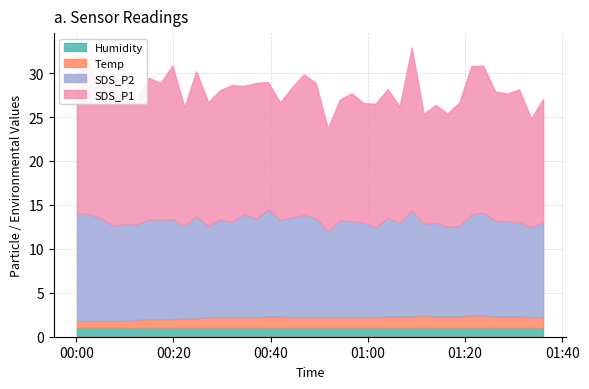

Reading right to left, list all the values displayed in this chart.

SDS_P1: 2022/03/07 01:36:05=14.1	2022/03/07 01:33:37=12.4	2022/03/07 01:31:08=15.1	2022/03/07 01:28:39=14.5	2022/03/07 01:26:12=14.7	2022/03/07 01:23:45=16.7	2022/03/07 01:21:18=16.9	2022/03/07 01:18:51=14.1	2022/03/07 01:16:24=12.9	2022/03/07 01:13:57=13.4	2022/03/07 01:11:30=12.6	2022/03/07 01:09:02=18.5	2022/03/07 01:06:33=13.2	2022/03/07 01:04:06=14.7	2022/03/07 01:01:36=14.1	2022/03/07 00:59:08=13.6	2022/03/07 00:56:41=14.6	2022/03/07 00:54:14=13.8	2022/03/07 00:51:46=11.7	2022/03/07 00:49:19=15.3	2022/03/07 00:46:51=16.0	2022/03/07 00:44:24=14.8	2022/03/07 00:41:57=13.3	2022/03/07 00:39:30=14.5	2022/03/07 00:37:03=15.5	2022/03/07 00:34:31=14.6	2022/03/07 00:32:04=15.6	2022/03/07 00:29:36=14.7	2022/03/07 00:27:09=14.1	2022/03/07 00:24:42=16.5	2022/03/07 00:22:15=13.5	2022/03/07 00:19:48=17.5	2022/03/07 00:17:21=15.6	2022/03/07 00:14:54=16.2	2022/03/07 00:12:27=14.2	2022/03/07 00:10:00=14.9	2022/03/07 00:07:33=17.5	2022/03/07 00:05:05=14.4	2022/03/07 00:02:38=17.1	2022/03/07 00:00:11=18.4
SDS_P2: 2022/03/07 01:36:05=10.8	2022/03/07 01:33:37=10.2	2022/03/07 01:31:08=10.7	2022/03/07 01:28:39=10.8	2022/03/07 01:26:12=10.9	2022/03/07 01:23:45=11.7	2022/03/07 01:21:18=11.5	2022/03/07 01:18:51=10.3	2022/03/07 01:16:24=10.2	2022/03/07 01:13:57=10.7	2022/03/07 01:11:30=10.4	2022/03/07 01:09:02=12.1	2022/03/07 01:06:33=10.7	2022/03/07 01:04:06=11.2	2022/03/07 01:01:36=10.2	2022/03/07 00:59:08=10.8	2022/03/07 00:56:41=10.9	2022/03/07 00:54:14=11.0	2022/03/07 00:51:46=9.8	2022/03/07 00:49:19=11.3	2022/03/07 00:46:51=11.6	2022/03/07 00:44:24=11.4	2022/03/07 00:41:57=11.0	2022/03/07 00:39:30=12.2	2022/03/07 00:37:03=11.2	2022/03/07 00:34:31=11.8	2022/03/07 00:32:04=10.8	2022/03/07 00:29:36=11.1	2022/03/07 00:27:09=10.4	2022/03/07 00:24:42=11.6	2022/03/07 00:22:15=10.5	2022/03/07 00:19:48=11.4	2022/03/07 00:17:21=11.3	2022/03/07 00:14:54=11.3	2022/03/07 00:12:27=10.9	2022/03/07 00:10:00=11.0	2022/03/07 00:07:33=10.8	2022/03/07 00:05:05=11.7	2022/03/07 00:02:38=12.2	2022/03/07 00:00:11=12.2
Temp: 2022/03/07 01:36:05=1.2	2022/03/07 01:33:37=1.2	2022/03/07 01:31:08=1.3	2022/03/07 01:28:39=1.3	2022/03/07 01:26:12=1.3	2022/03/07 01:23:45=1.4	2022/03/07 01:21:18=1.4	2022/03/07 01:18:51=1.3	2022/03/07 01:16:24=1.3	2022/03/07 01:13:57=1.3	2022/03/07 01:11:30=1.4	2022/03/07 01:09:02=1.3	2022/03/07 01:06:33=1.3	2022/03/07 01:04:06=1.3	2022/03/07 01:01:36=1.2	2022/03/07 00:59:08=1.2	2022/03/07 00:56:41=1.2	2022/03/07 00:54:14=1.2	2022/03/07 00:51:46=1.2	2022/03/07 00:49:19=1.2	2022/03/07 00:46:51=1.2	2022/03/07 00:44:24=1.2	2022/03/07 00:41:57=1.3	2022/03/07 00:39:30=1.3	2022/03/07 00:37:03=1.2	2022/03/07 00:34:31=1.2	2022/03/07 00:32:04=1.2	2022/03/07 00:29:36=1.2	2022/03/07 00:27:09=1.2	2022/03/07 00:24:42=1.1	2022/03/07 00:22:15=1.1	2022/03/07 00:19:48=1.0	2022/03/07 00:17:21=1.0	2022/03/07 00:14:54=1.0	2022/03/07 00:12:27=0.9	2022/03/07 00:10:00=0.8	2022/03/07 00:07:33=0.8	2022/03/07 00:05:05=0.8	2022/03/07 00:02:38=0.8	2022/03/07 00:00:11=0.8
Humidity: 2022/03/07 01:36:05=1.0	2022/03/07 01:33:37=1.0	2022/03/07 01:31:08=1.0	2022/03/07 01:28:39=1.0	2022/03/07 01:26:12=1.0	2022/03/07 01:23:45=1.0	2022/03/07 01:21:18=1.0	2022/03/07 01:18:51=1.0	2022/03/07 01:16:24=1.0	2022/03/07 01:13:57=1.0	2022/03/07 01:11:30=1.0	2022/03/07 01:09:02=1.0	2022/03/07 01:06:33=1.0	2022/03/07 01:04:06=1.0	2022/03/07 01:01:36=1.0	2022/03/07 00:59:08=1.0	2022/03/07 00:56:41=1.0	2022/03/07 00:54:14=1.0	2022/03/07 00:51:46=1.0	2022/03/07 00:49:19=1.0	2022/03/07 00:46:51=1.0	2022/03/07 00:44:24=1.0	2022/03/07 00:41:57=1.0	2022/03/07 00:39:30=1.0	2022/03/07 00:37:03=1.0	2022/03/07 00:34:31=1.0	2022/03/07 00:32:04=1.0	2022/03/07 00:29:36=1.0	2022/03/07 00:27:09=1.0	2022/03/07 00:24:42=1.0	2022/03/07 00:22:15=1.0	2022/03/07 00:19:48=1.0	2022/03/07 00:17:21=1.0	2022/03/07 00:14:54=1.0	2022/03/07 00:12:27=1.0	2022/03/07 00:10:00=1.0	2022/03/07 00:07:33=1.0	2022/03/07 00:05:05=1.0	2022/03/07 00:02:38=1.0	2022/03/07 00:00:11=1.0